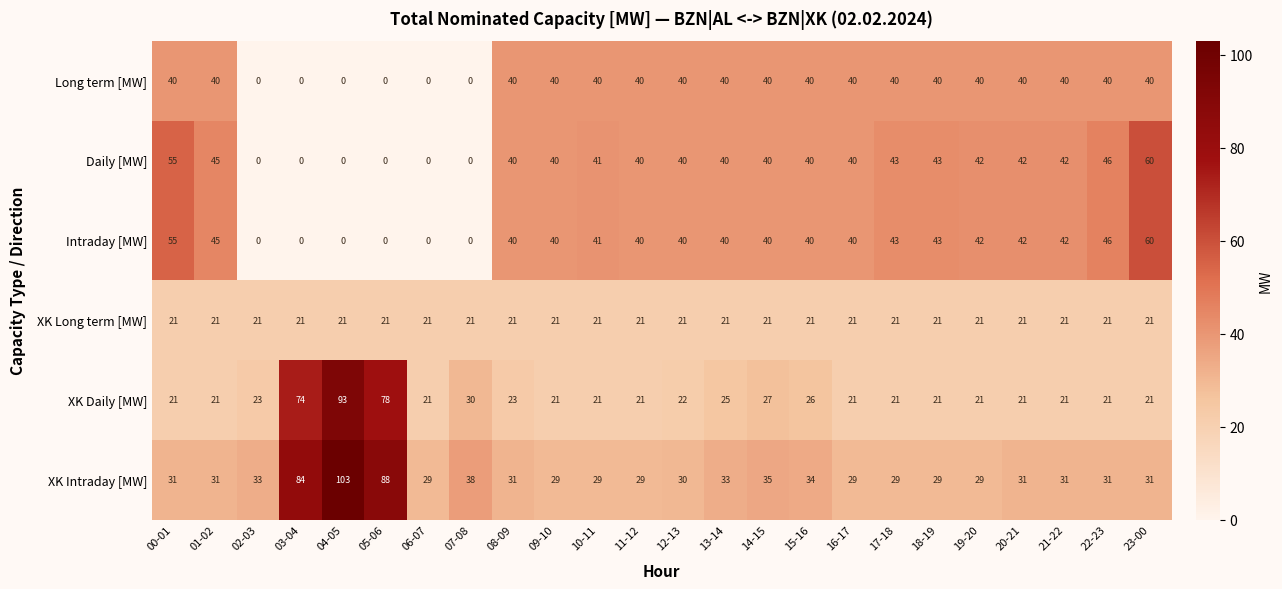

Which series has the widest spread of values?

XK Intraday [MW]